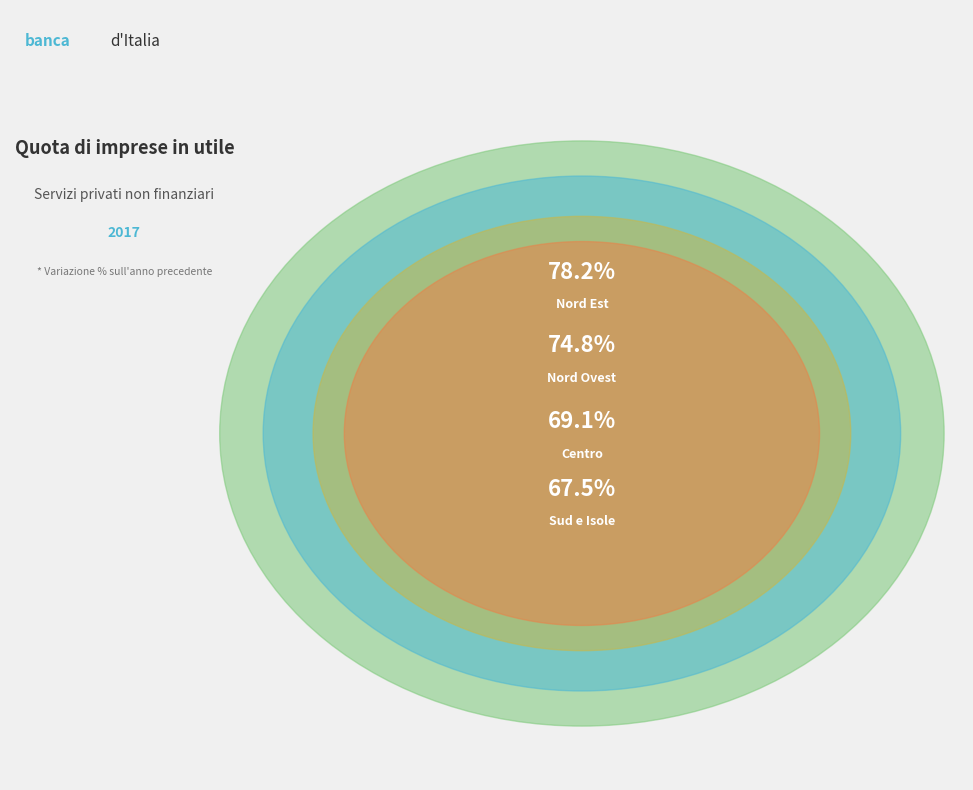

To the nearest percent, what portion does Nord Ovest represent?

26%